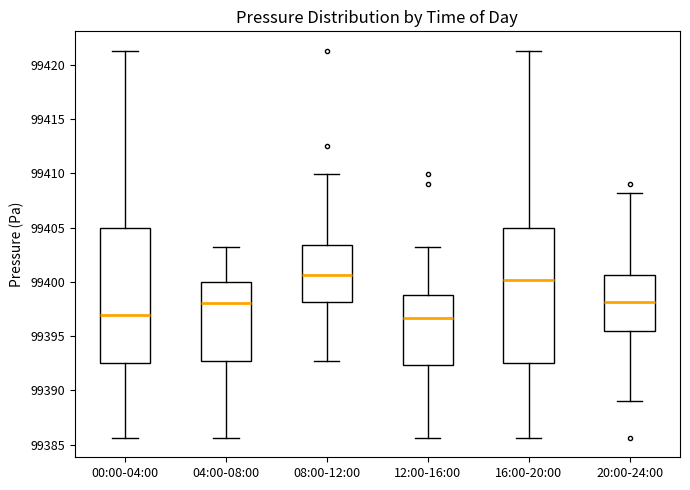

Where does the lower whisker of the box for 00:00-04:00 end on the y-axis? The values are not printed on the chart, so give them approximately, as read against the axis.

99385.5